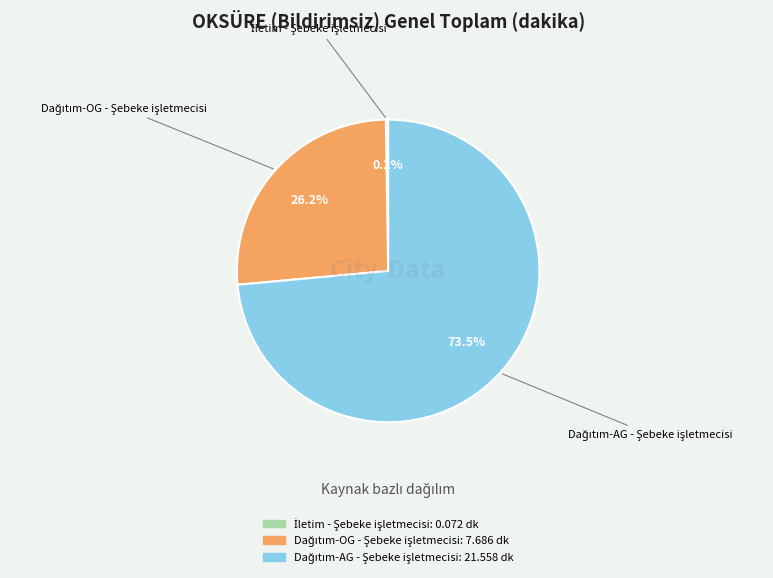

Is there a majority slice in this chart?

Yes